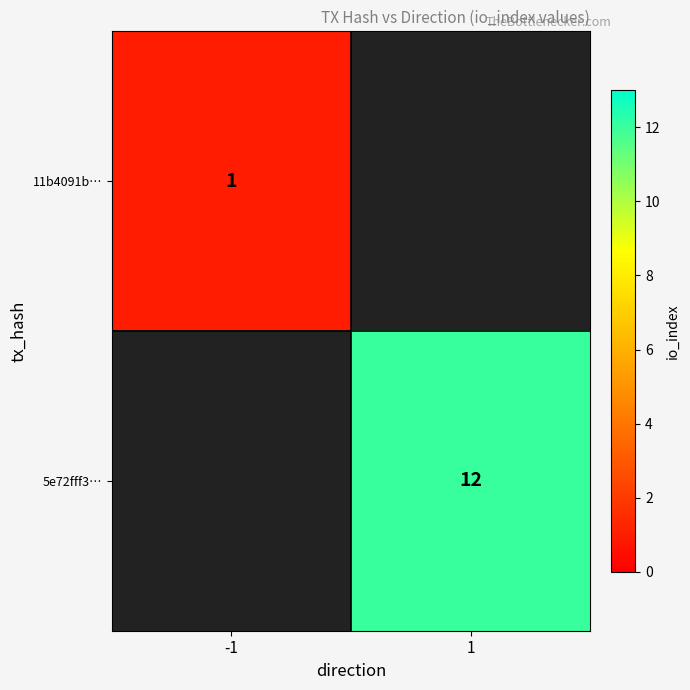

Is it true that 5e72fff3… equals 17 at 1?

False